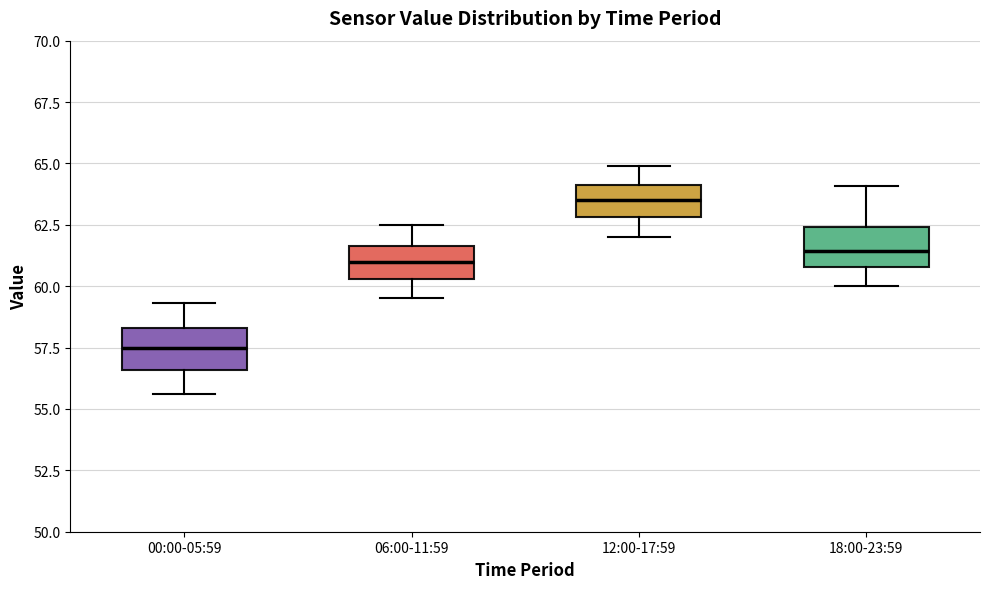

Reading left to right, transcribe this box plot: for each box, give where its median line is, the range the box spans, and where its two whiskers end, as read against the y-axis. The values are not printed on the chart, so give them approximately, as read against the axis.

00:00-05:59: median 57.5, box 56.5 to 58.5, whiskers 55.5 to 59.5
06:00-11:59: median 61.0, box 60.5 to 61.5, whiskers 59.5 to 62.5
12:00-17:59: median 63.5, box 63.0 to 64.0, whiskers 62.0 to 65.0
18:00-23:59: median 61.5, box 61.0 to 62.5, whiskers 60.0 to 64.0